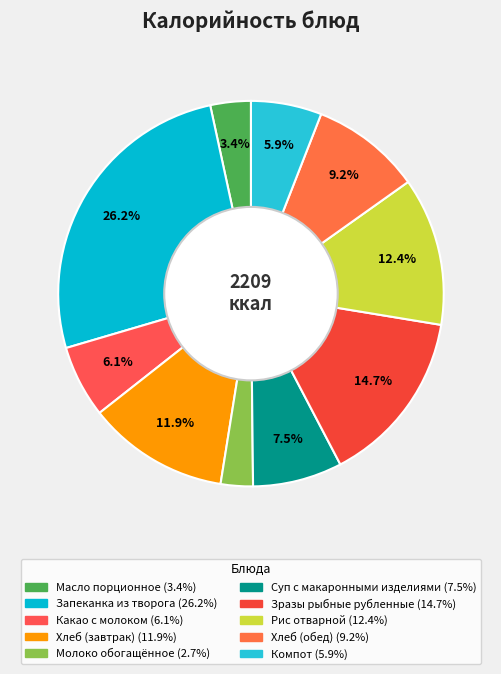

How many segments does this pie chart have?

10